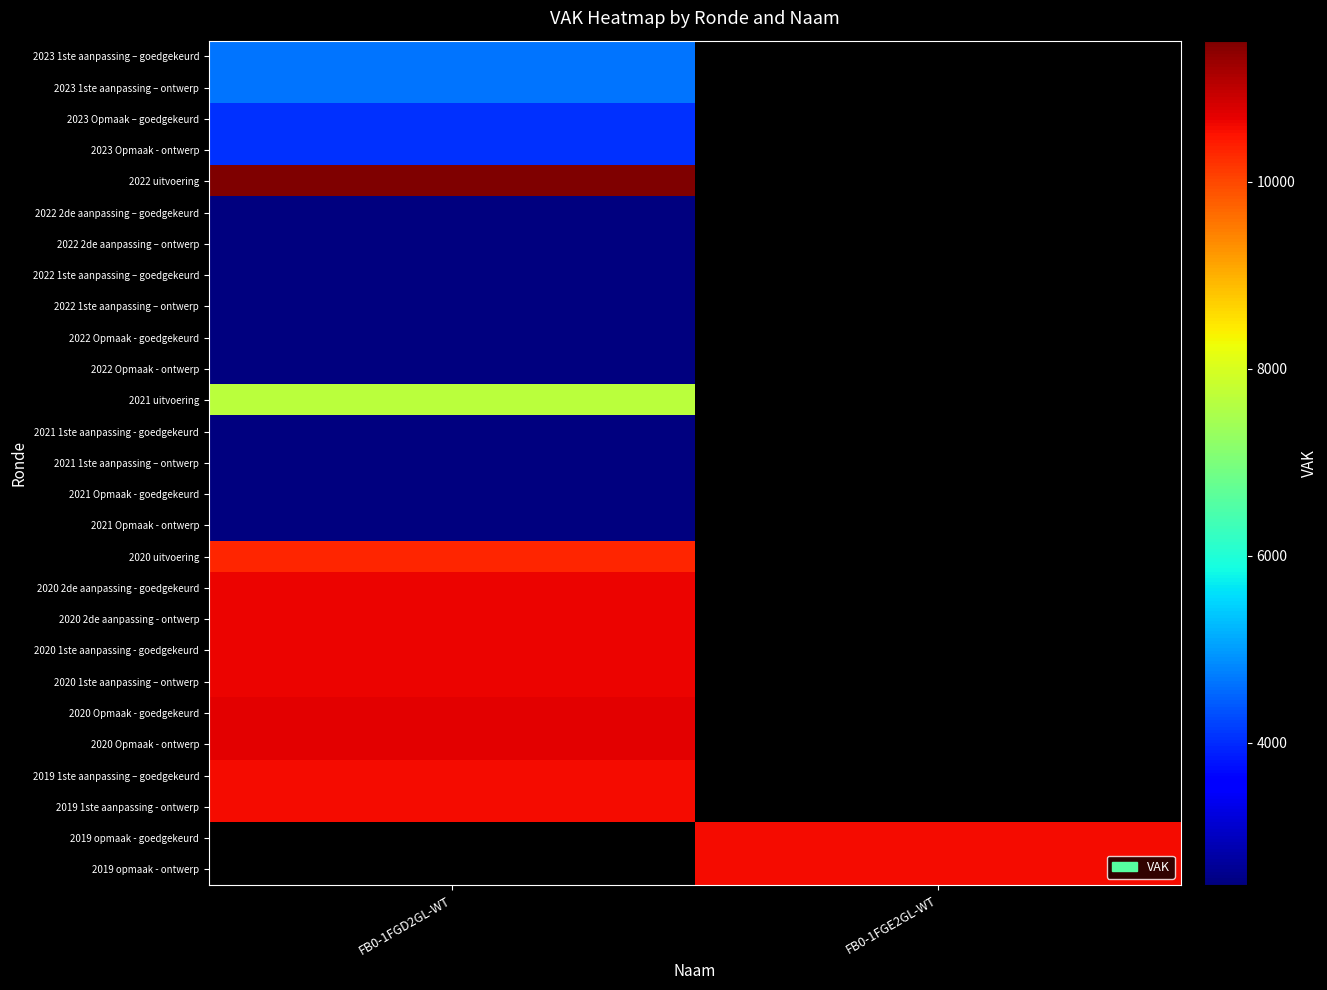

The value of 2019 1ste aanpassing – goedgekeurd at FB0-1FGD2GL-WT is 14812.4. True or false?

False